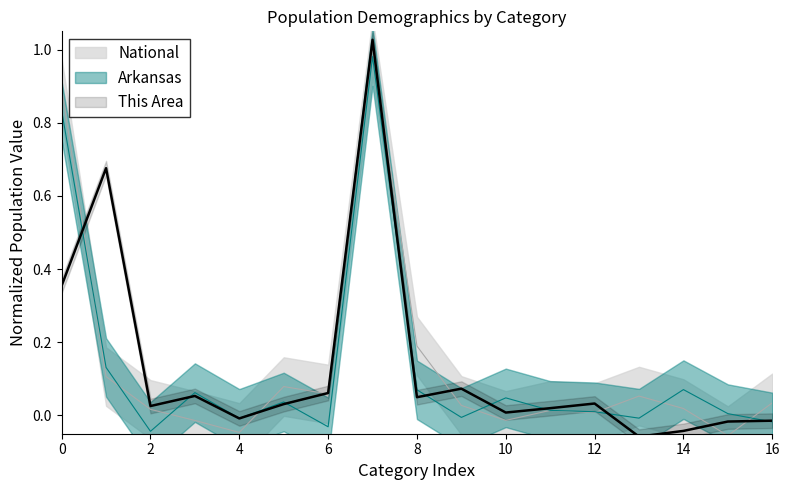

What is the maximum value for National?

1.0